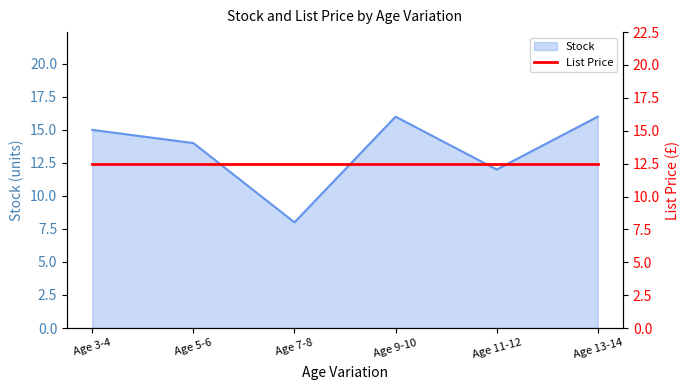

List the labels in order of value, largest first.

Age 9-10, Age 13-14, Age 3-4, Age 5-6, Age 11-12, Age 7-8